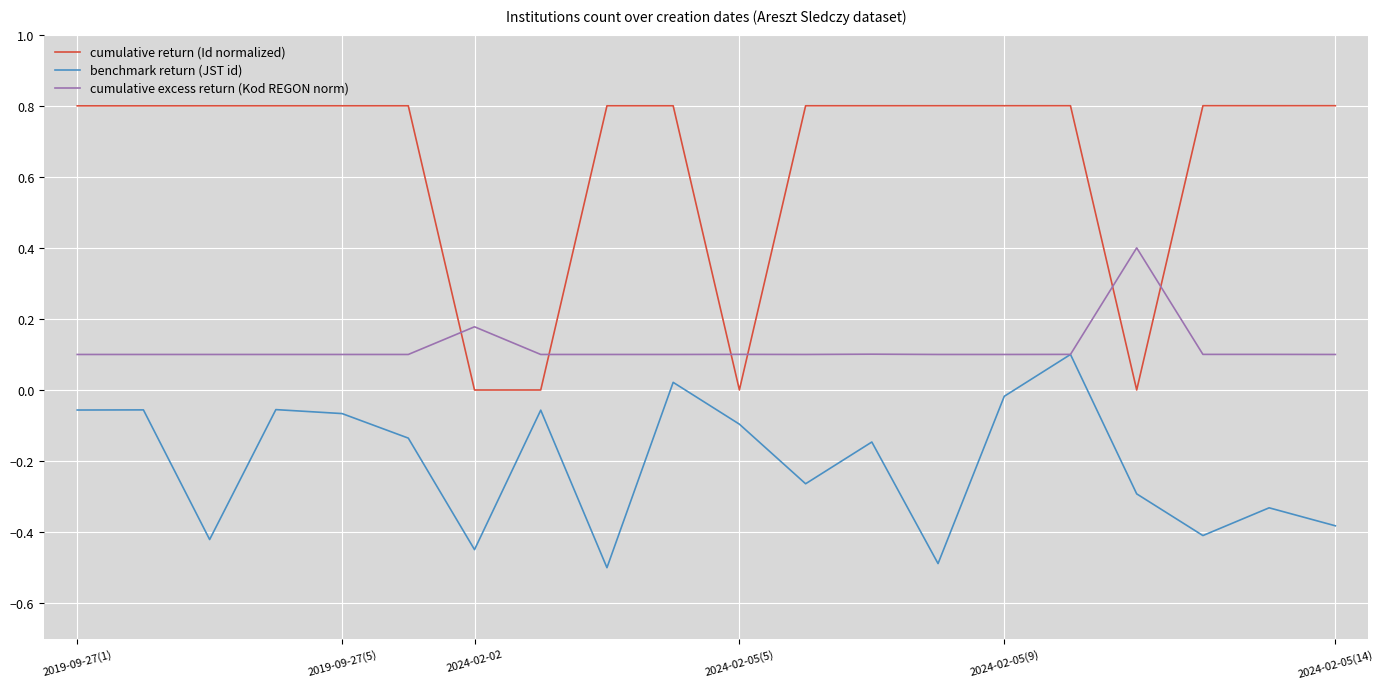

What are all the series names shown in the legend?

cumulative return (Id normalized), benchmark return (JST id), cumulative excess return (Kod REGON norm)